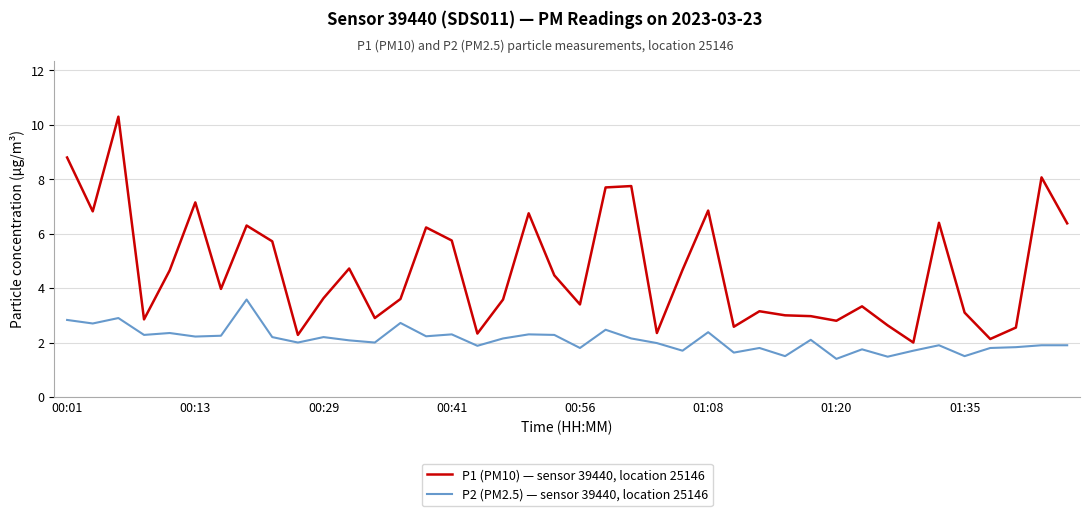

What are all the series names shown in the legend?

P1 (PM10) — sensor 39440, location 25146, P2 (PM2.5) — sensor 39440, location 25146